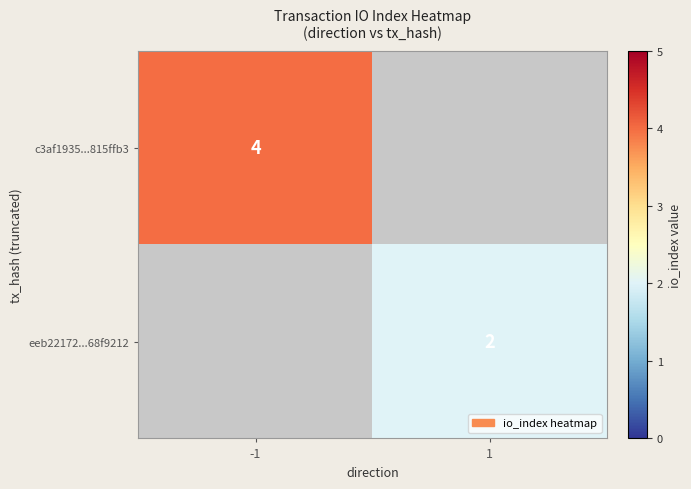

The eeb22172...68f9212 series shows 2 at 1. True or false?

True